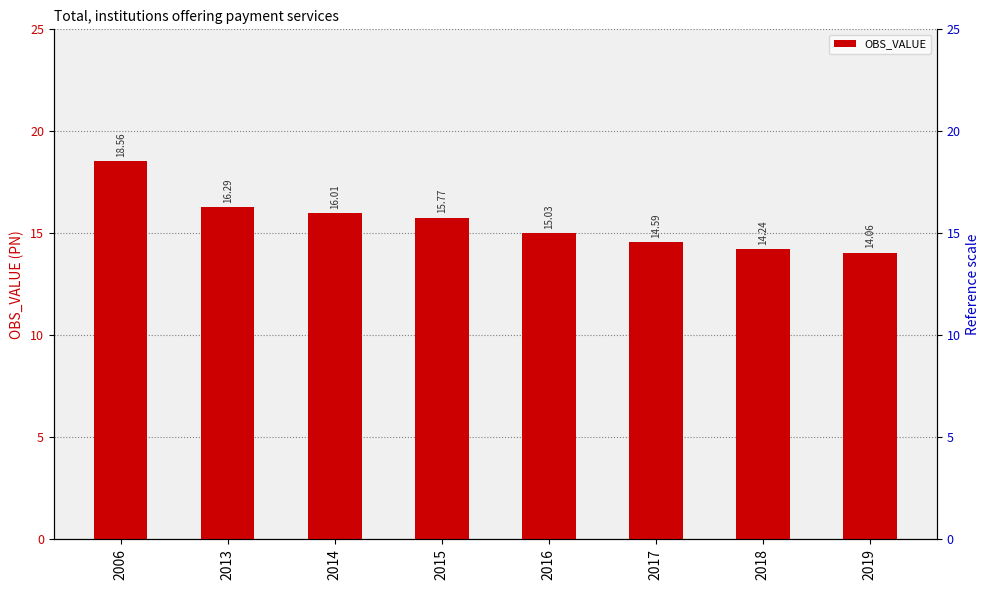

At which label is the value closest to 16?

2014